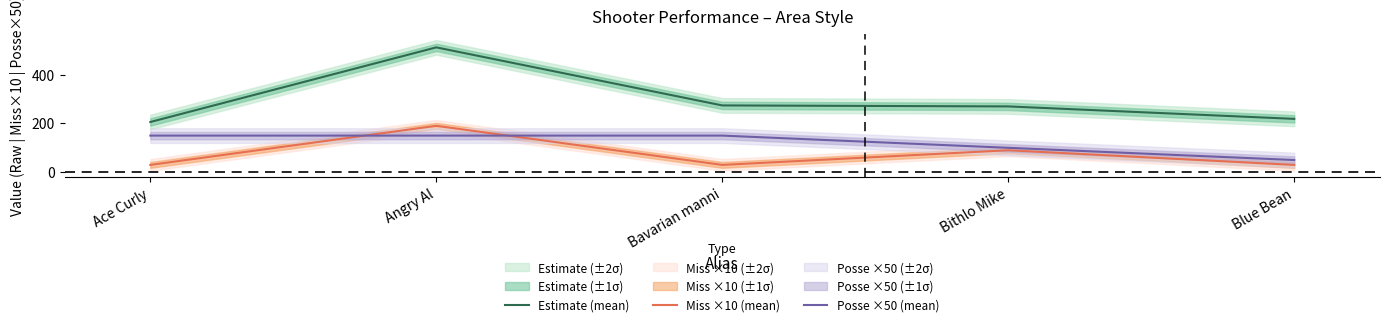

What is the average value of the Posse ×50 (mean) series?

120.0